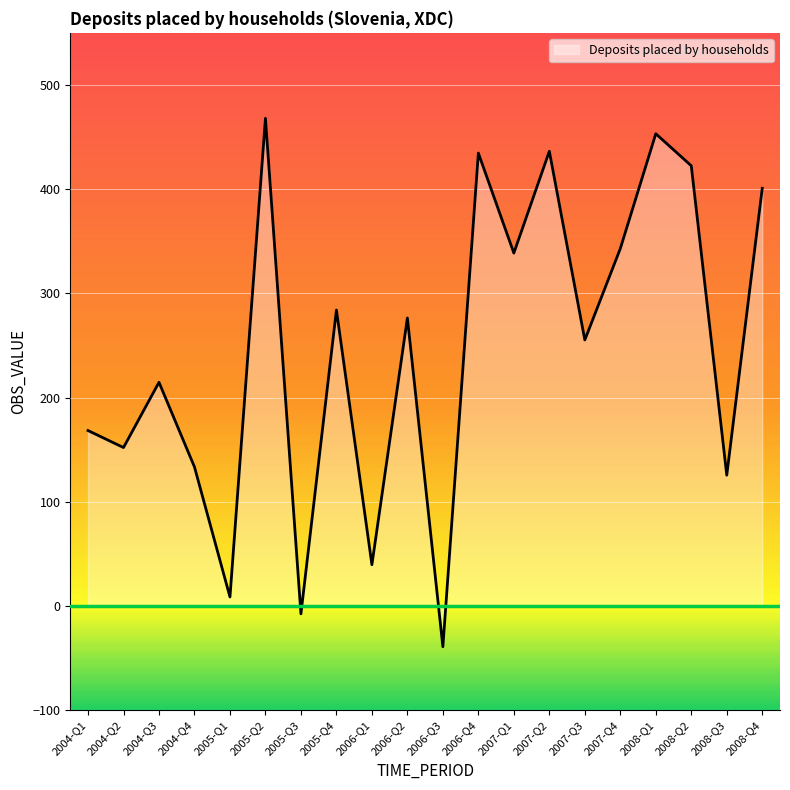

At which label is the value closest to 214?

2004-Q3